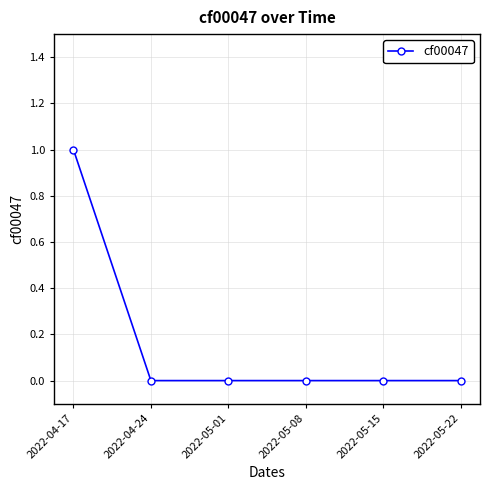

At which category does the chart reach its peak across all series?

2022-04-17